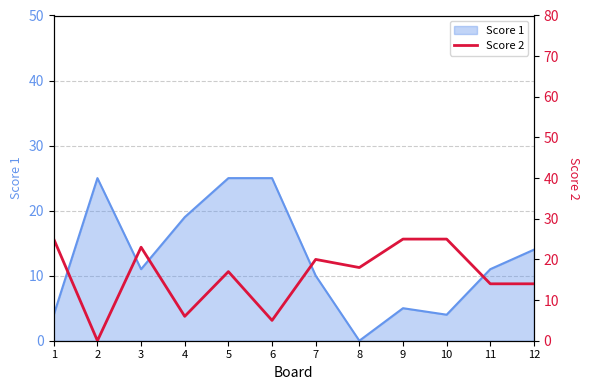

Is it true that Score 1 equals 10 at 8?

False